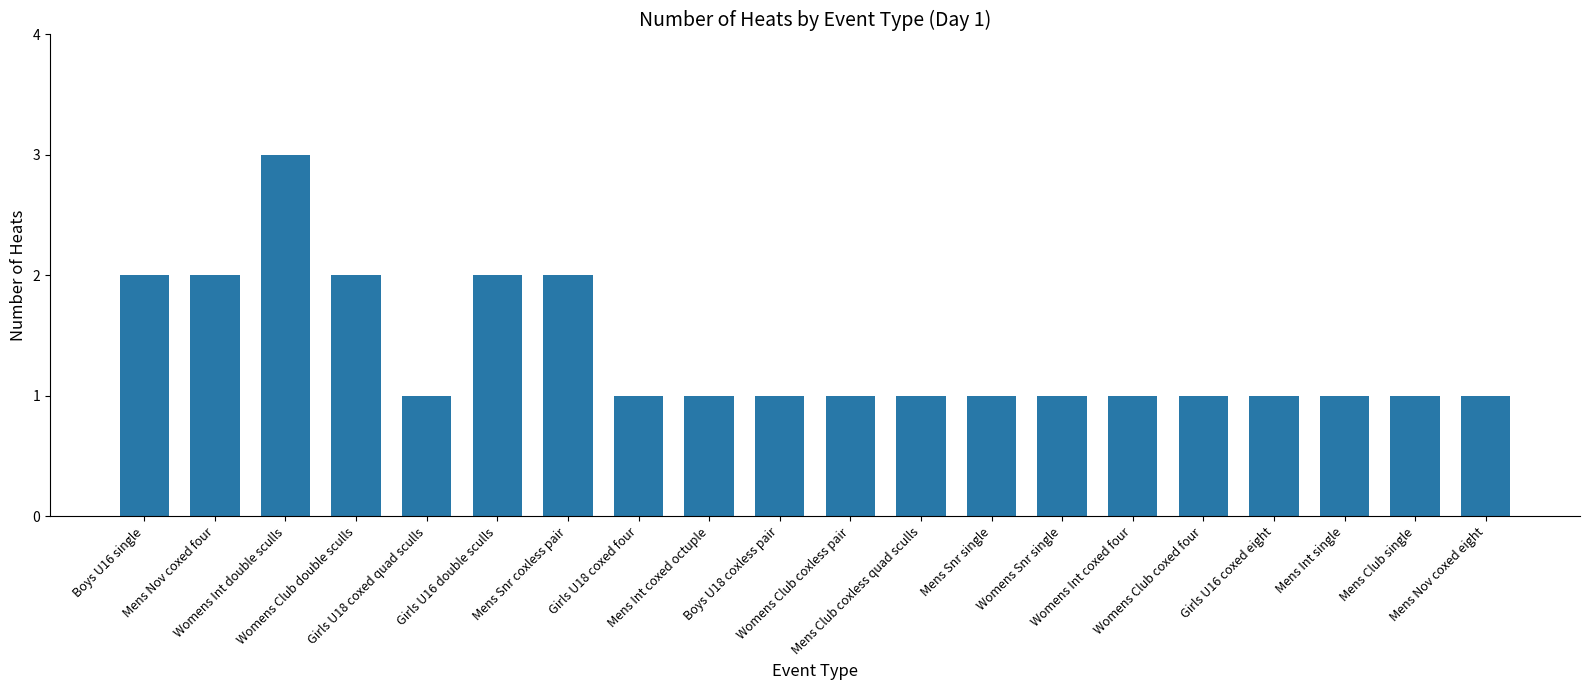

What is the label of the 3rd bar from the left?

Womens Int double sculls